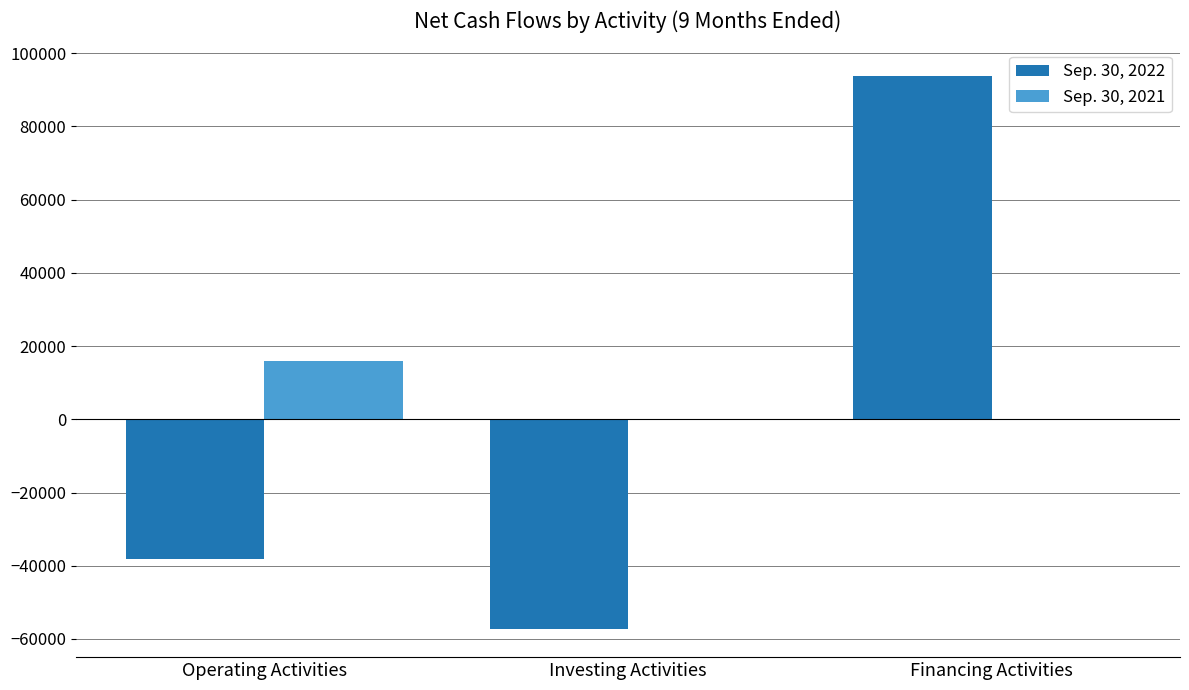

The value of Sep. 30, 2021 at Operating Activities is 15869. True or false?

True